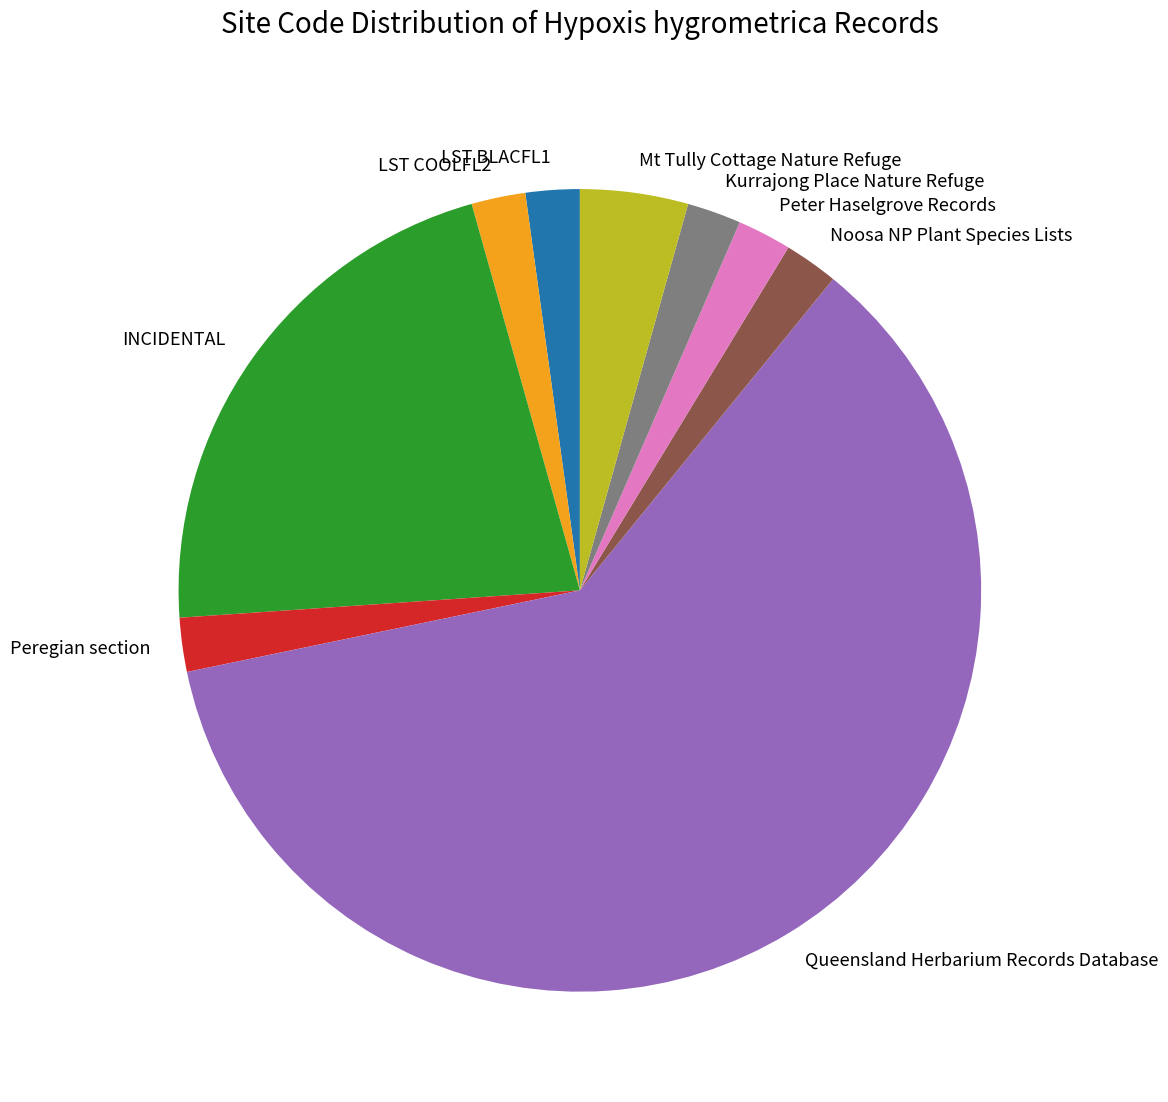

Approximately how many times larger is the value at Kurrajong Place Nature Refuge compared to LST BLACFL1?

1.0